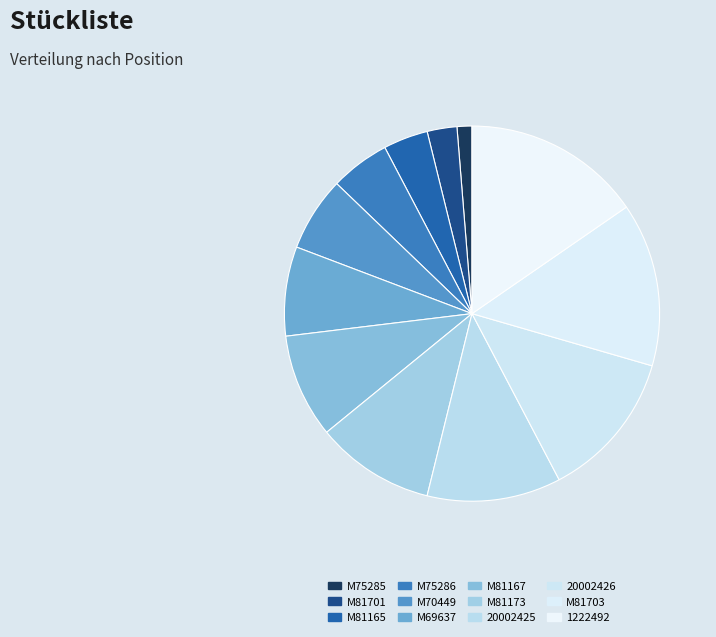

Approximately how many times larger is the value at M69637 compared to M81703?

0.5